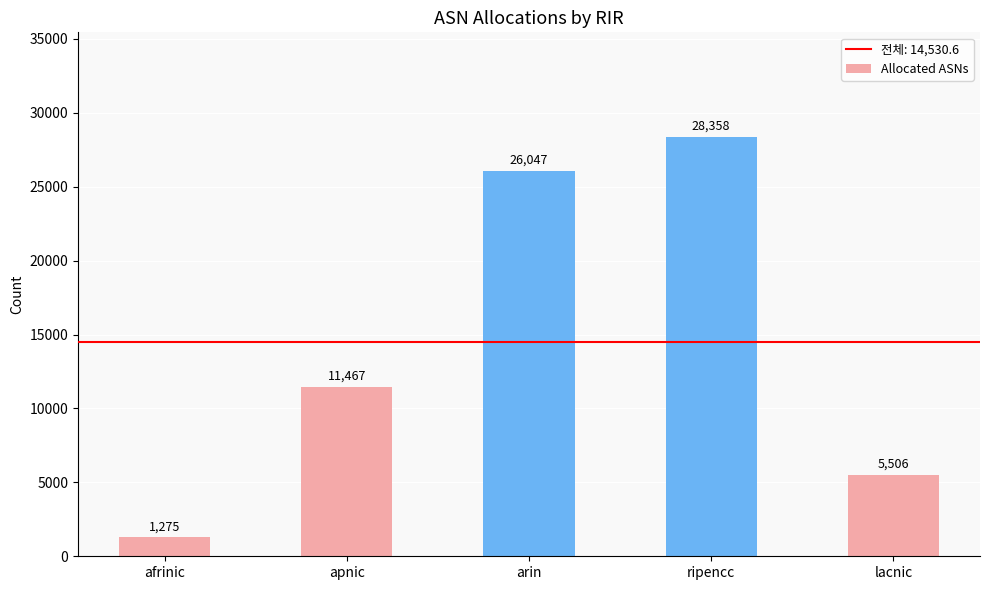

Rank the categories by value from highest to lowest.

ripencc, arin, apnic, lacnic, afrinic